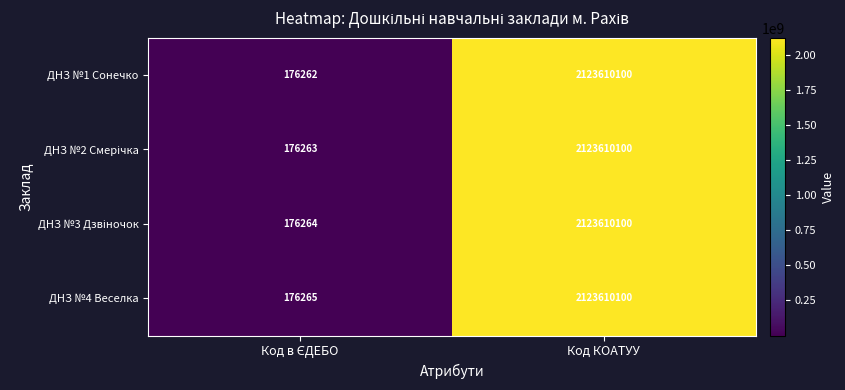

At which category is the sum across all series the highest?

Код КОАТУУ